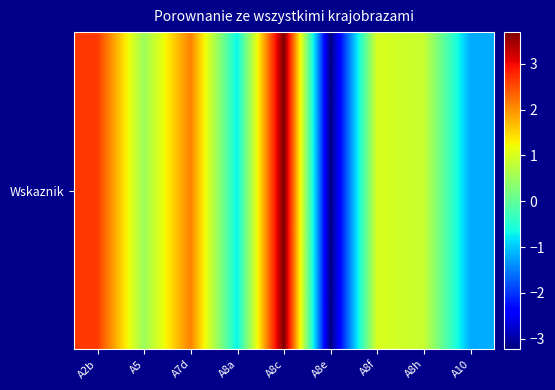

Reading left to right, extract all data points from this chart.

A2b=2.7	A5=0.5	A7d=2.1	A8a=-0.7	A8c=3.7	A8e=-3.2	A8f=1.0	A8h=0.9	A10=-1.2